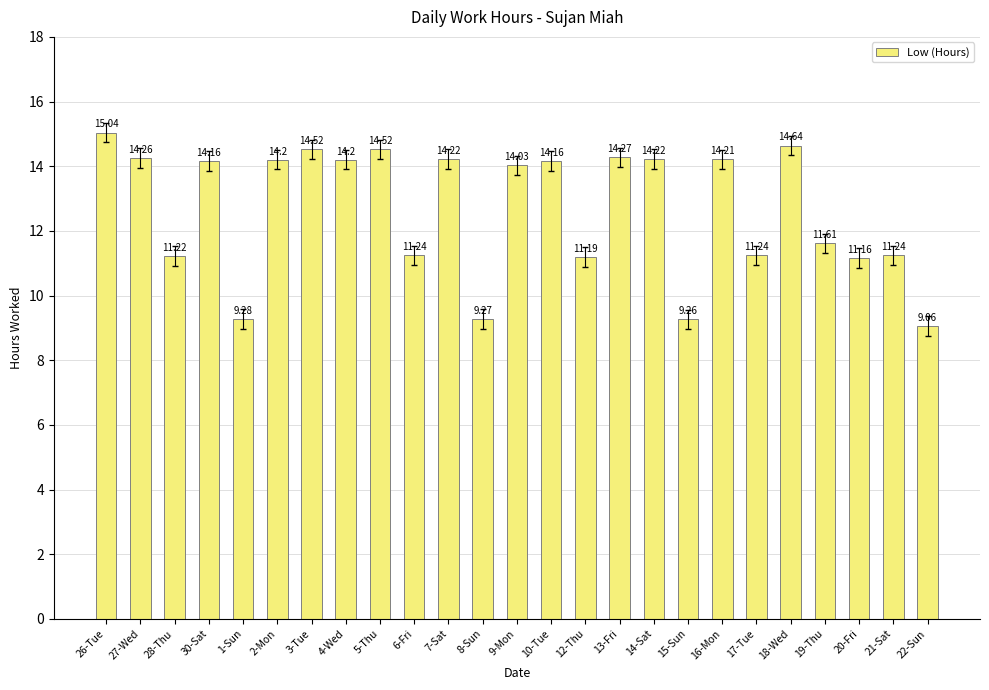

What is the value of the 7th bar from the left?

14.5